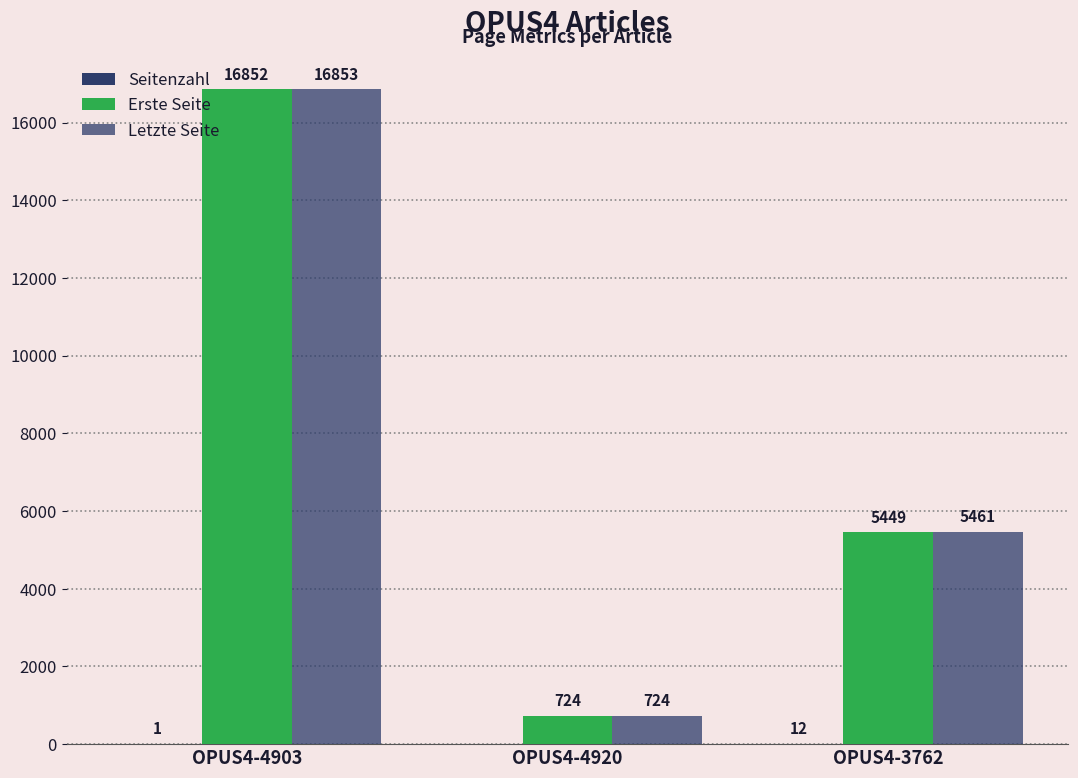

Is it true that Erste Seite equals 1167 at OPUS4-4920?

False